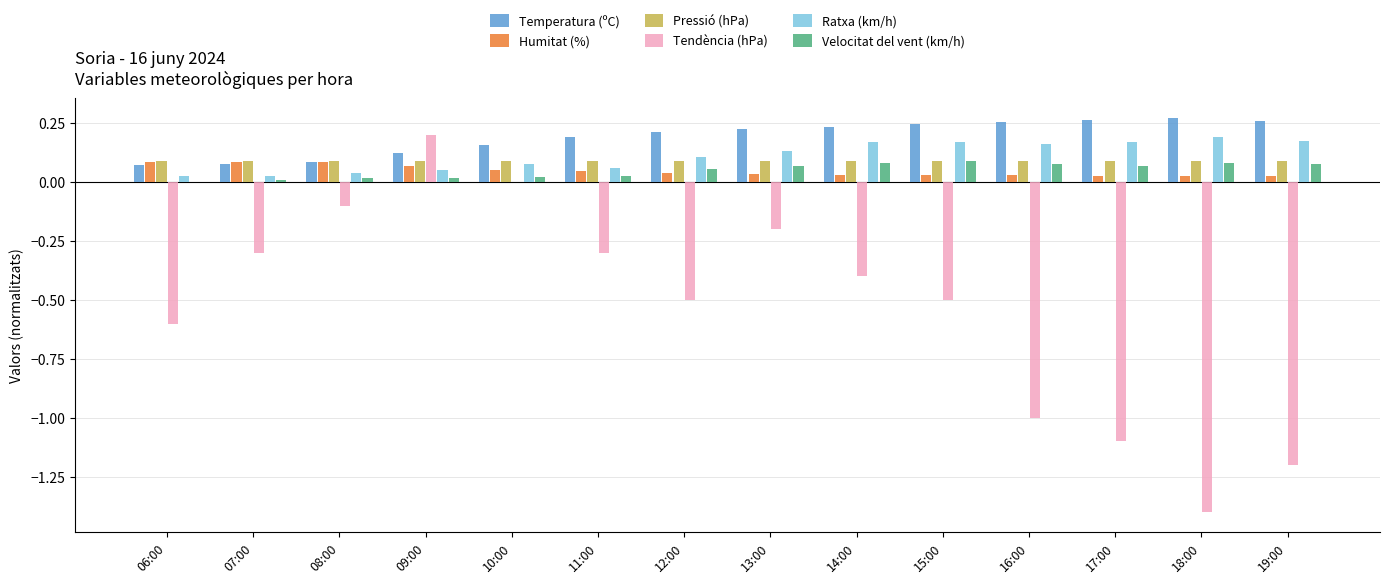

Is it true that Tendència (hPa) equals -0.1 at 14:00?

False